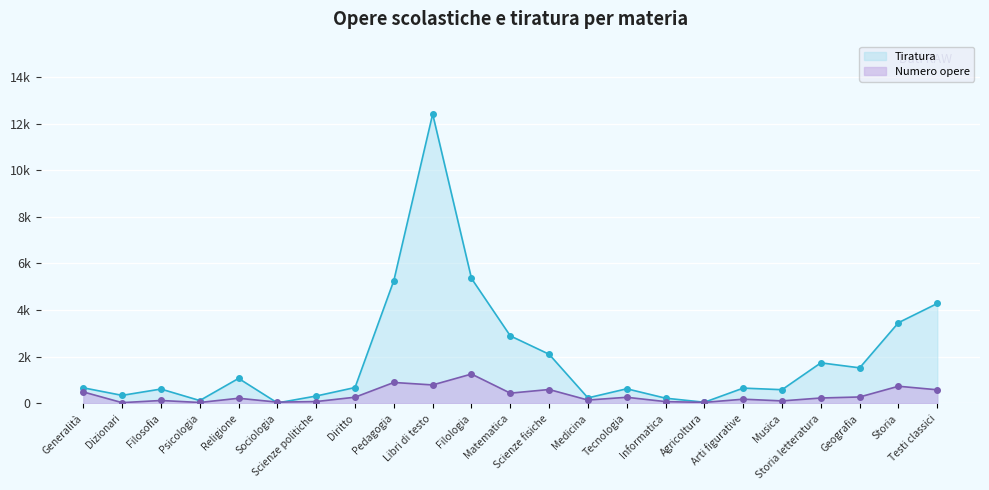

At Scienze fisiche, list the series in order from largest to smallest.

Tiratura, Numero opere